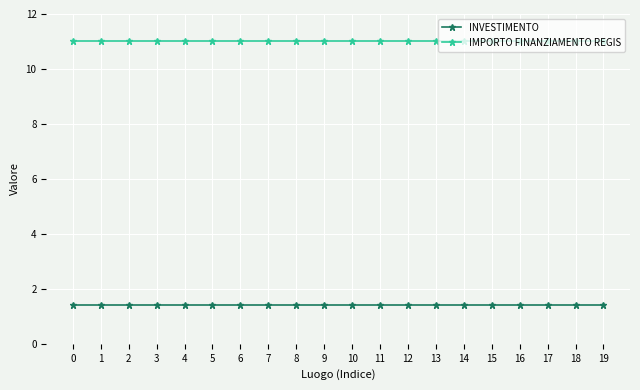

Rank the series by their maximum value, from lowest to highest.

INVESTIMENTO, IMPORTO FINANZIAMENTO REGIS